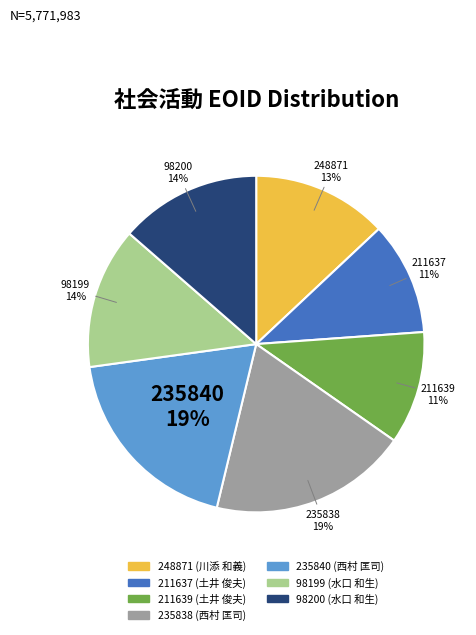

To the nearest percent, what is the average slice percentage?

14%